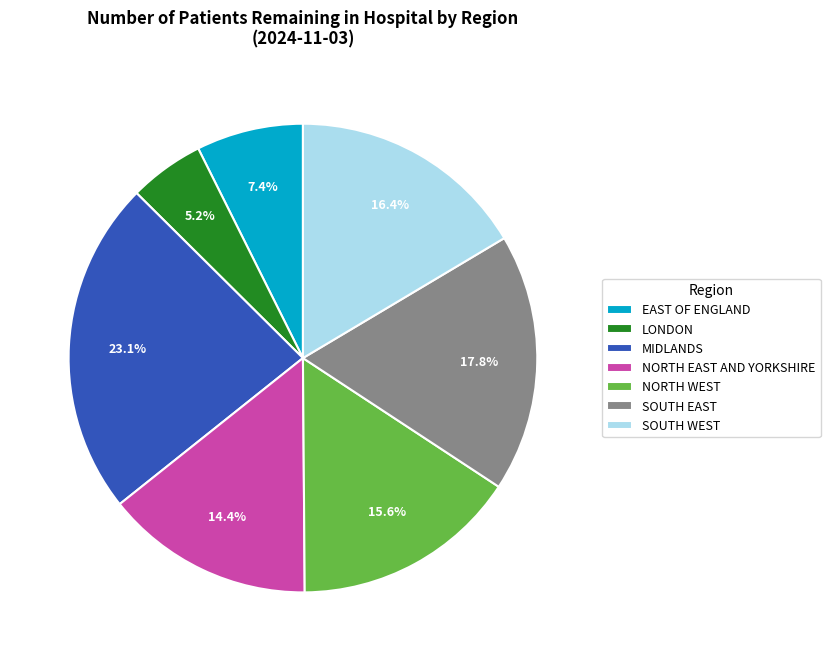

Do MIDLANDS and EAST OF ENGLAND together represent more than half of the pie?

No